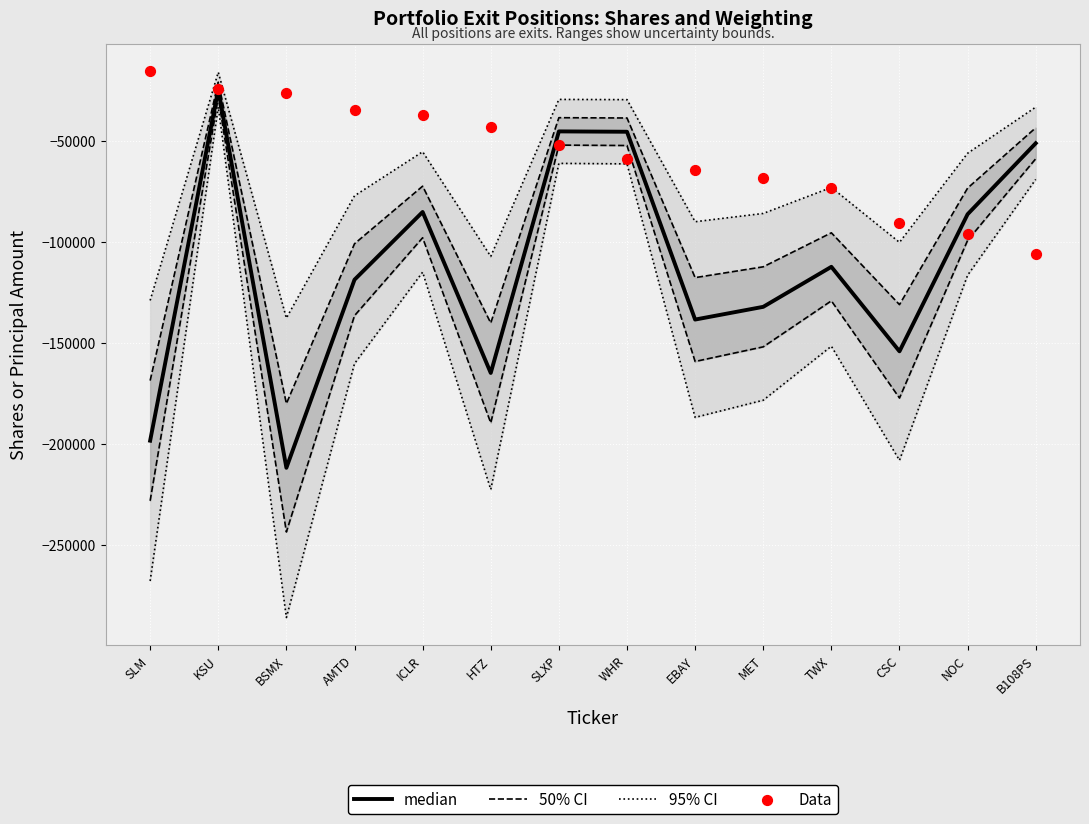

At which category is the sum across all series the highest?

KSU